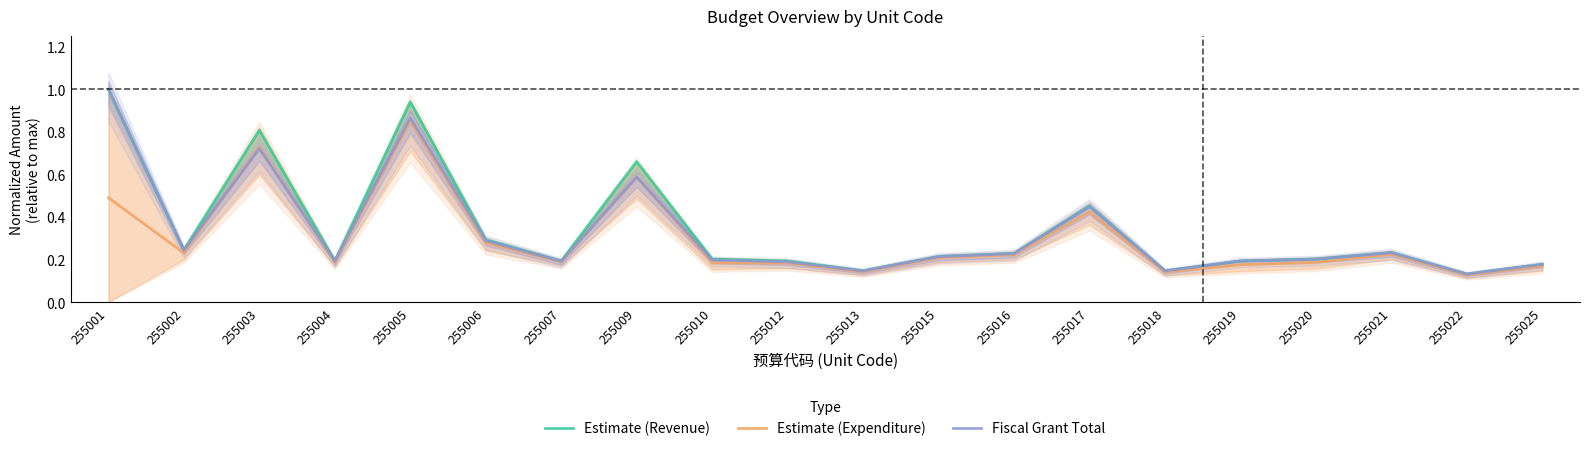

At which category does the chart reach its minimum across all series?

255022